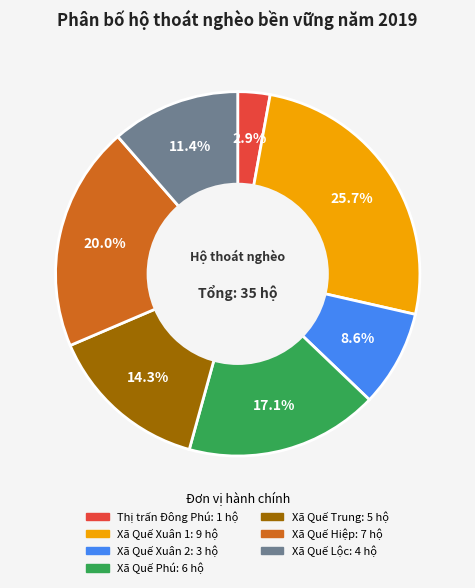

Is Xã Quế Xuân 1 the majority of the pie?

No